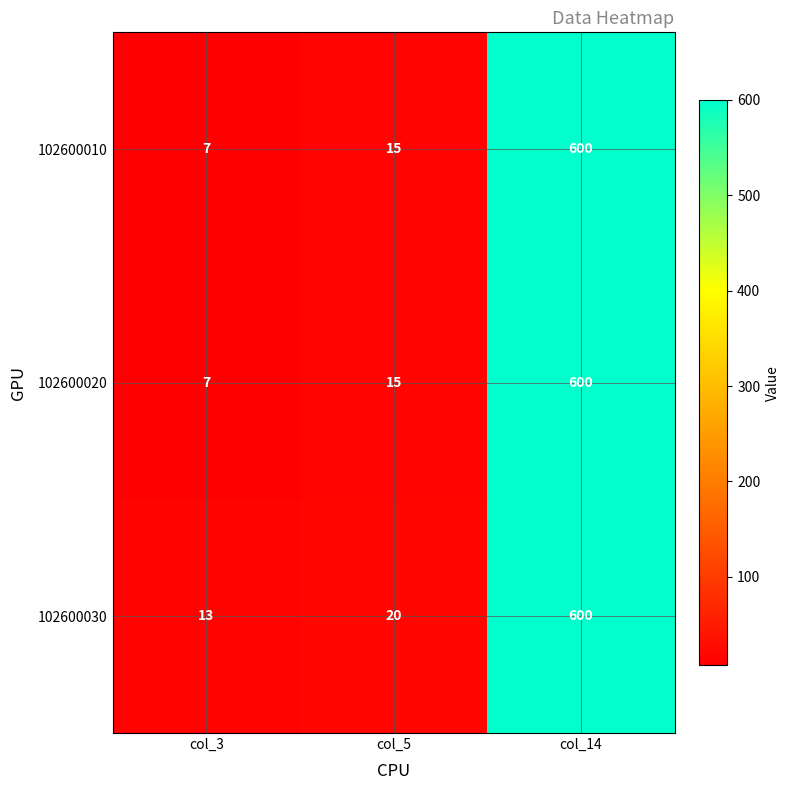

Reading left to right, transcribe all the data shown in this chart.

102600010: col_3=7	col_5=15	col_14=600
102600020: col_3=7	col_5=15	col_14=600
102600030: col_3=13	col_5=20	col_14=600